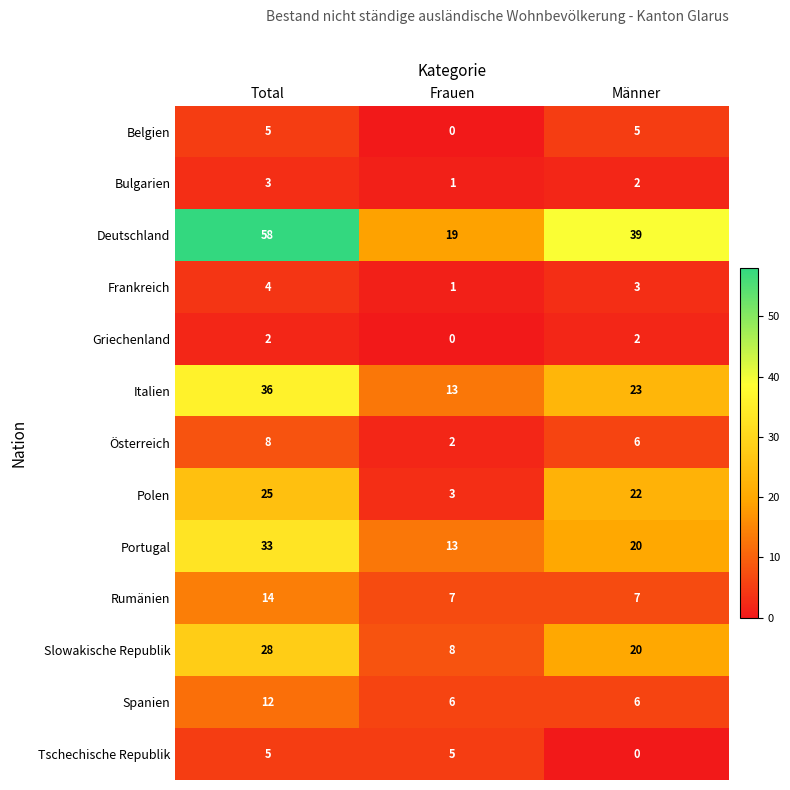

Rank the categories by Portugal value from highest to lowest.

Total, Männer, Frauen